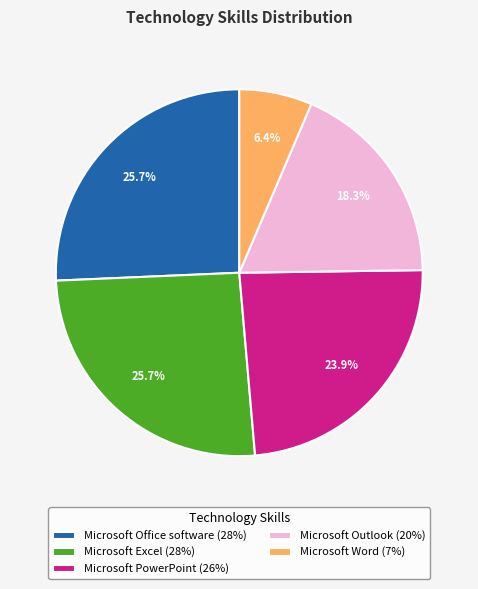

True or false: Microsoft Office software accounts for 34% of the total.

False